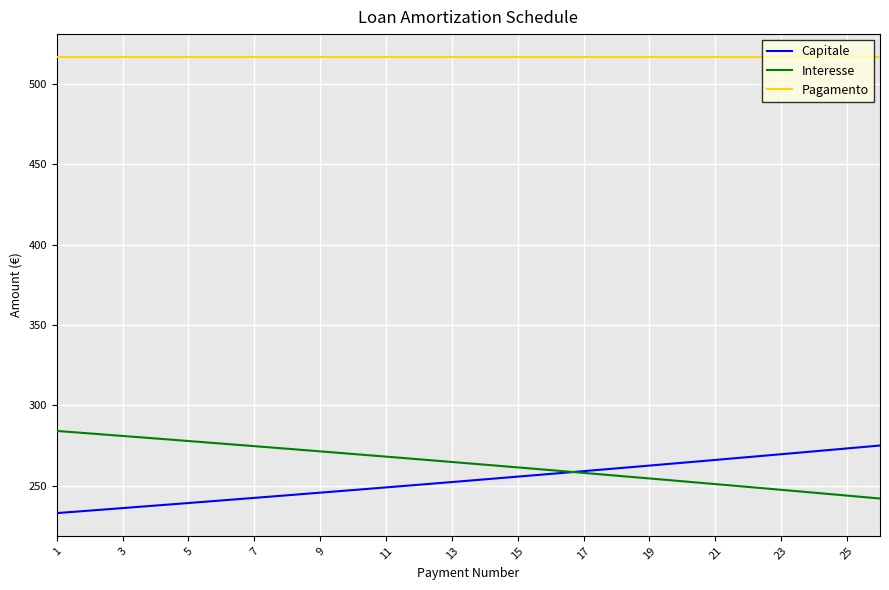

How many lines are shown in the chart?

3